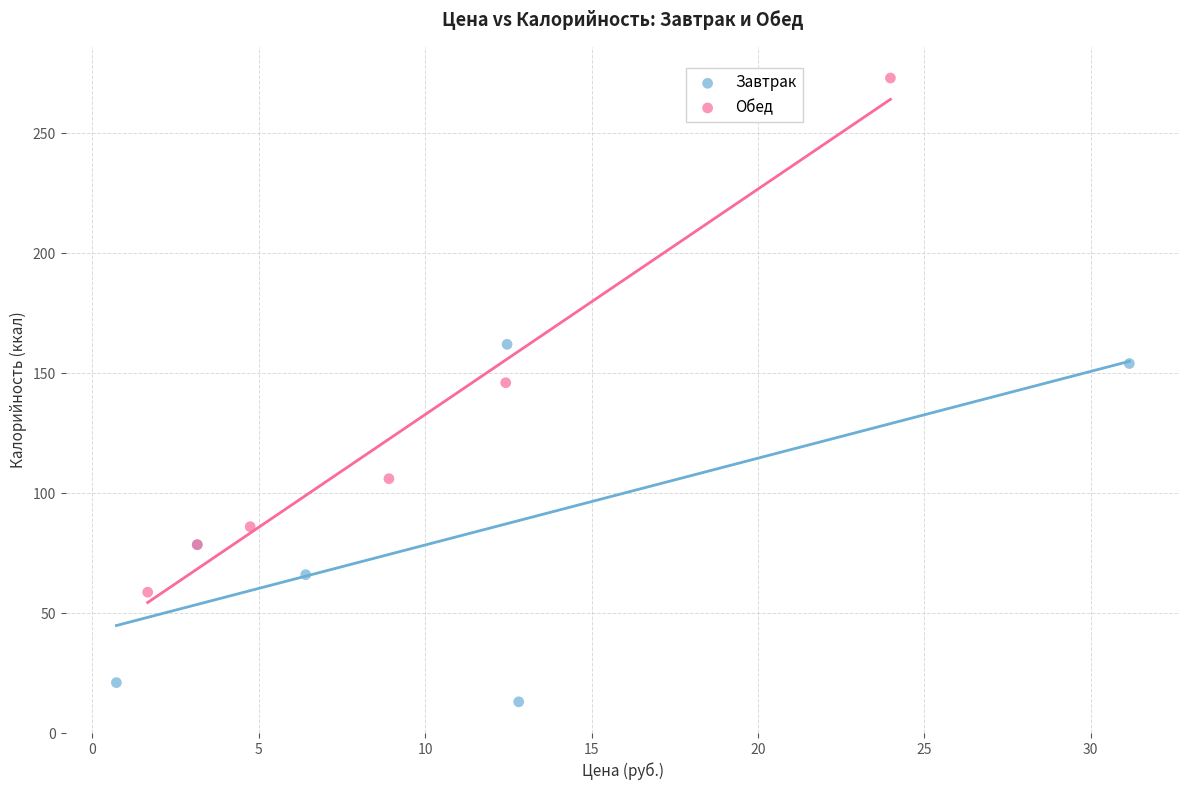

What are all the series names shown in the legend?

Завтрак, Обед